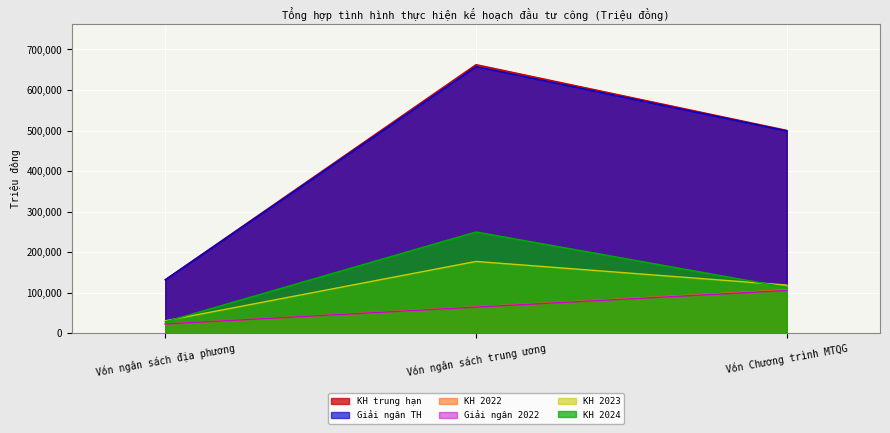

What is the average value of the KH 2024 series?

130205.0